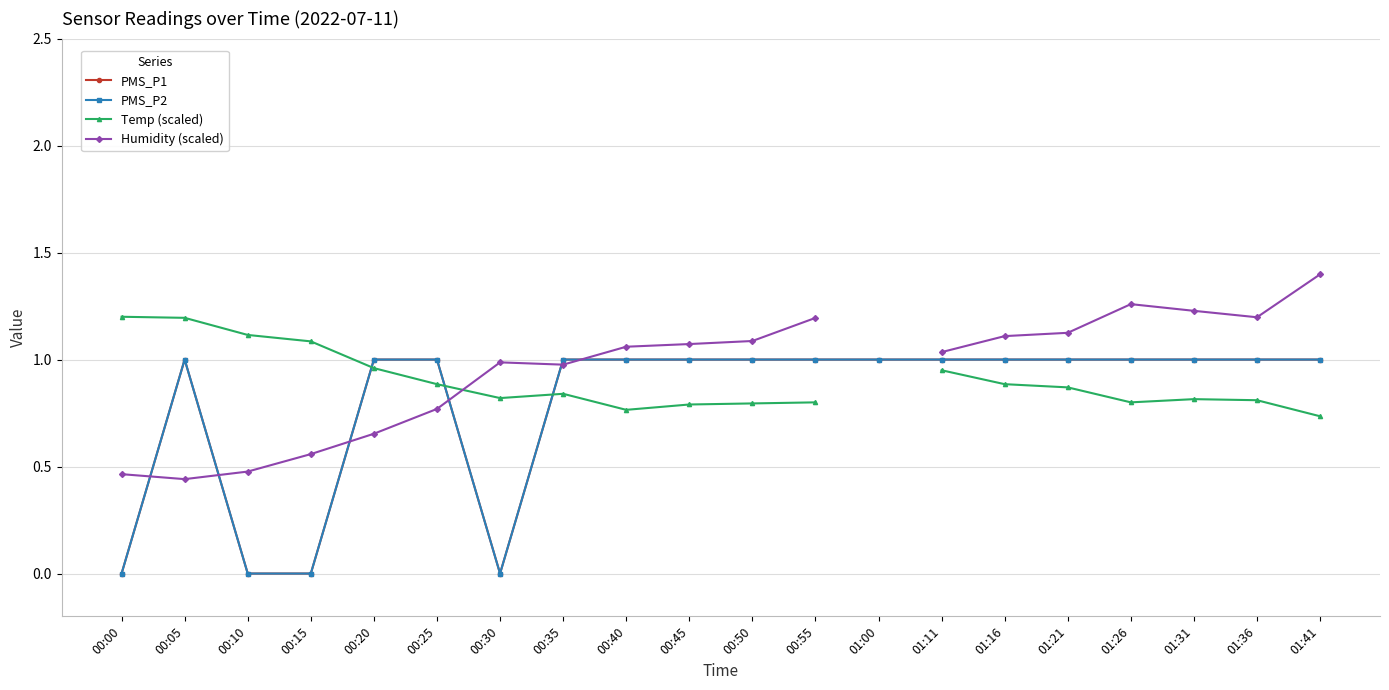

How many categories are shown in the chart?

20